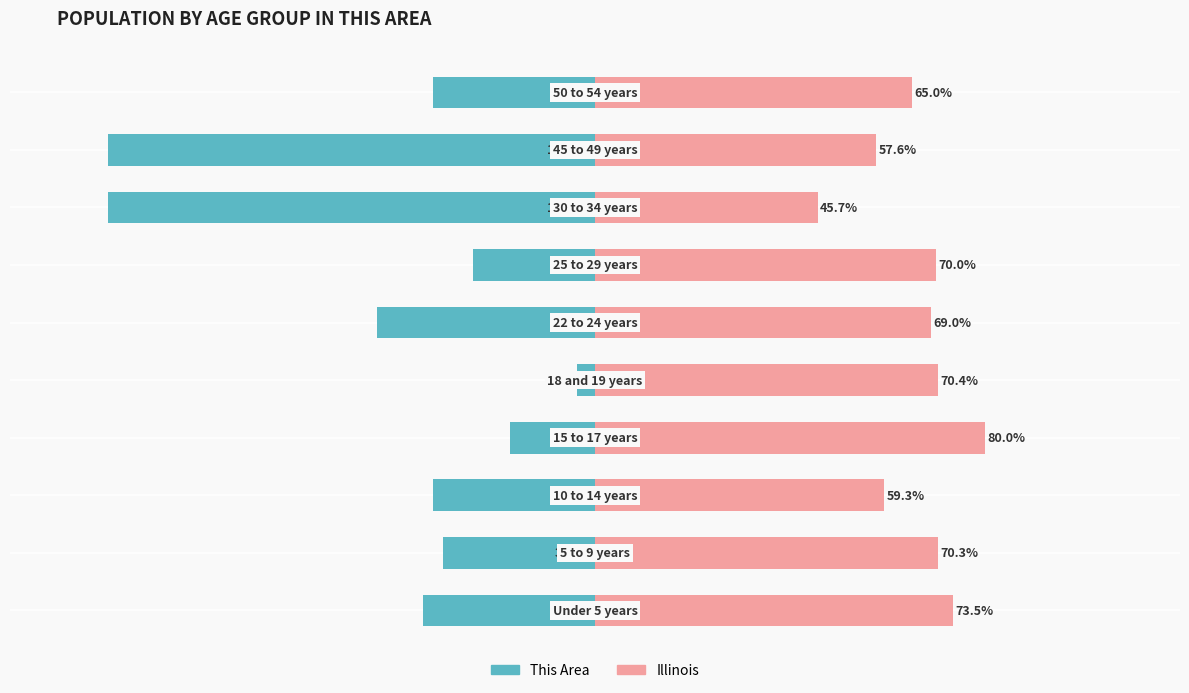

What is the difference between the maximum and minimum values in the This Area series?

96.3